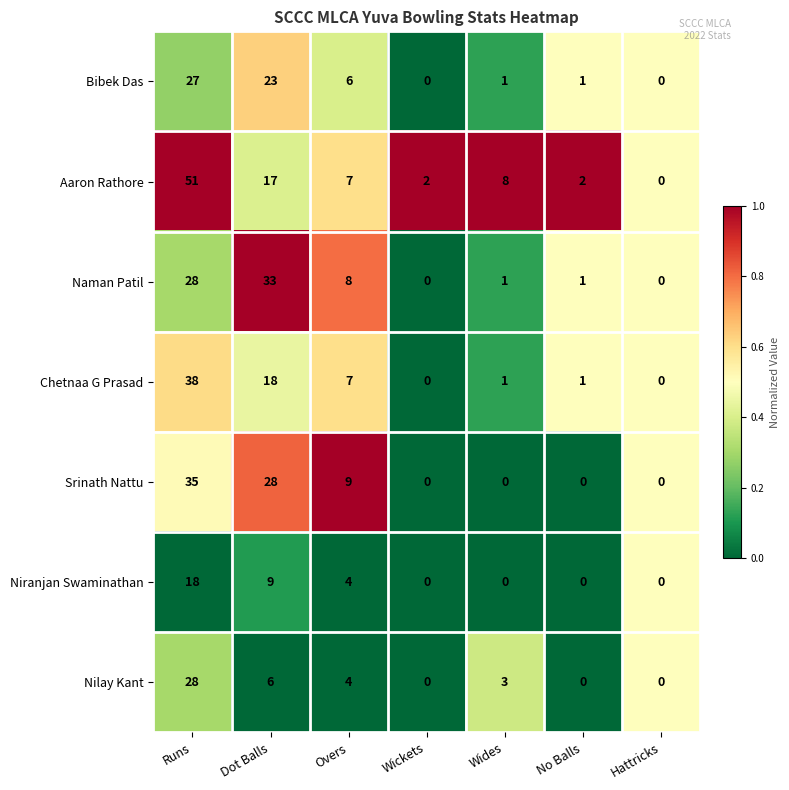

What is the sum of all Naman Patil values?

71